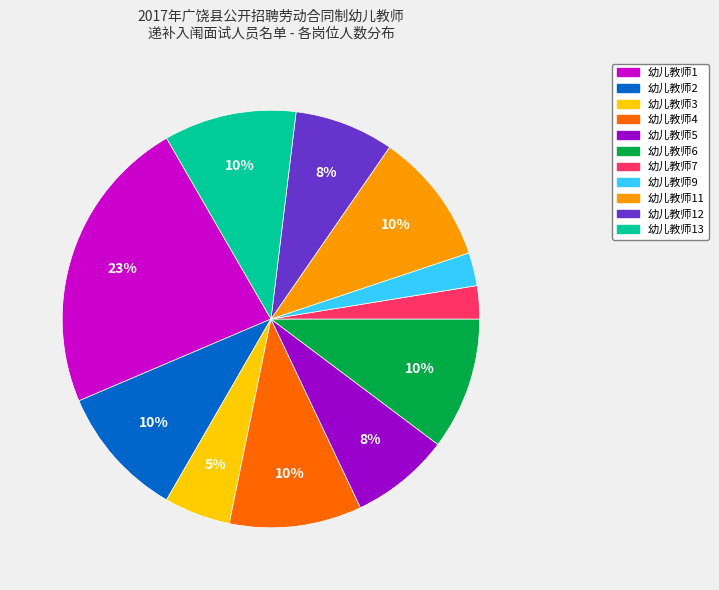

Is there a majority slice in this chart?

No